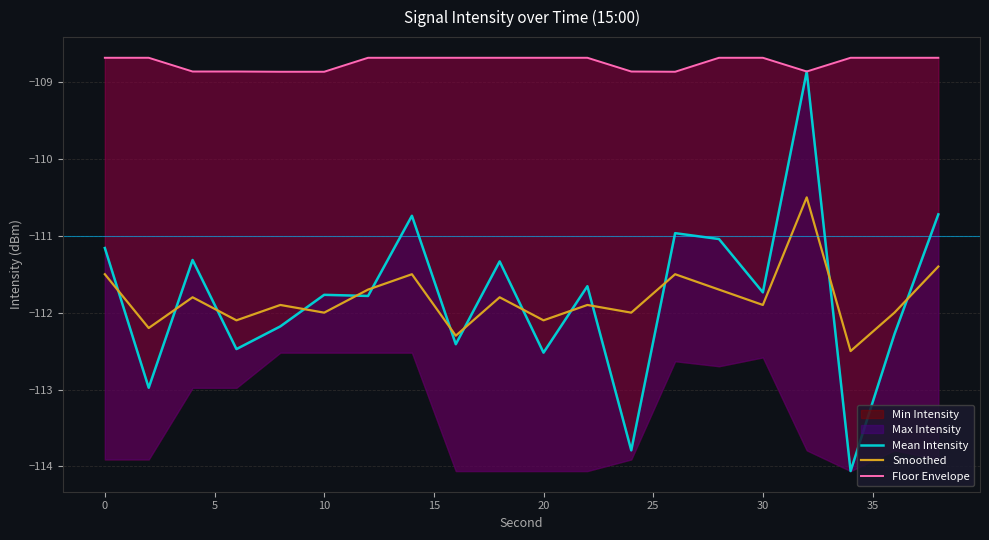

Is it true that Smoothed equals -112.0 at 10?

True